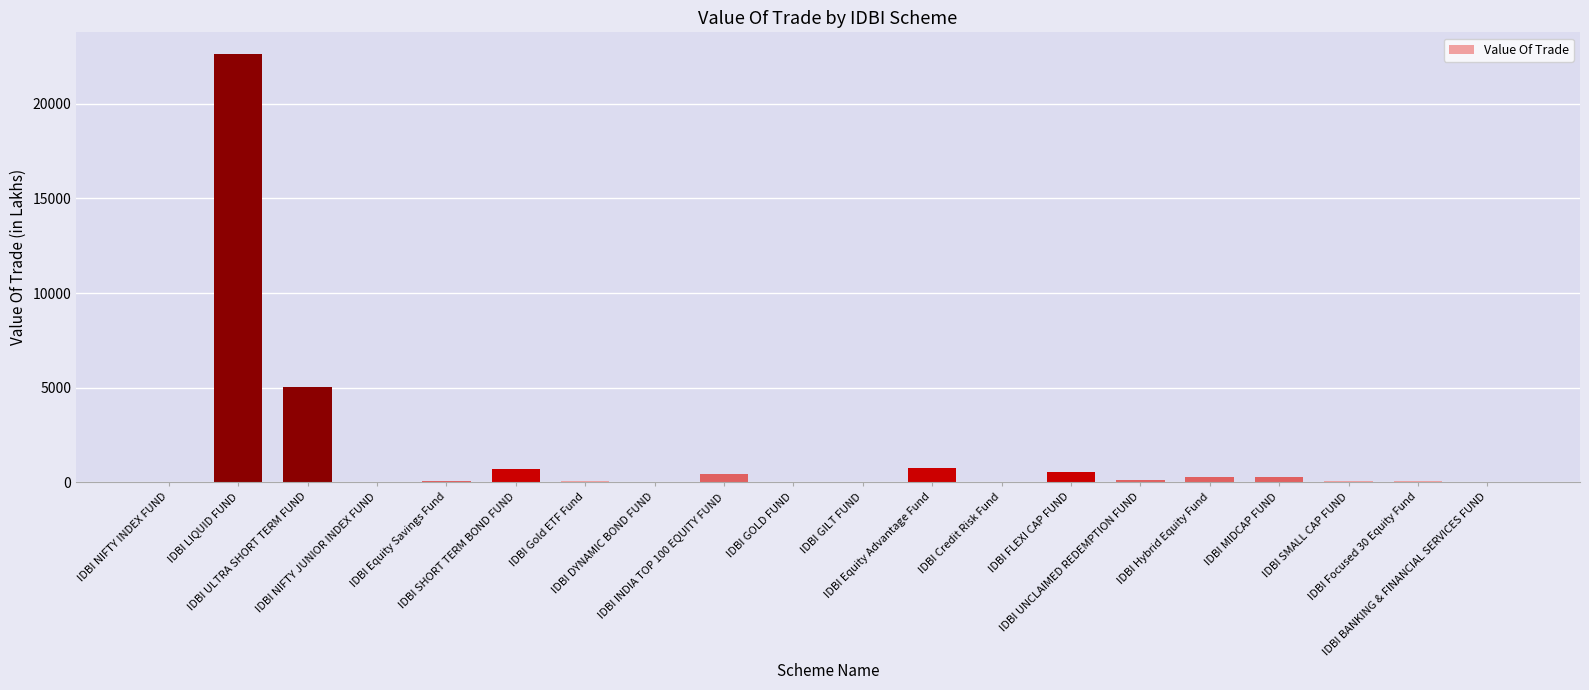

What is the maximum value shown in the chart?

22644.1